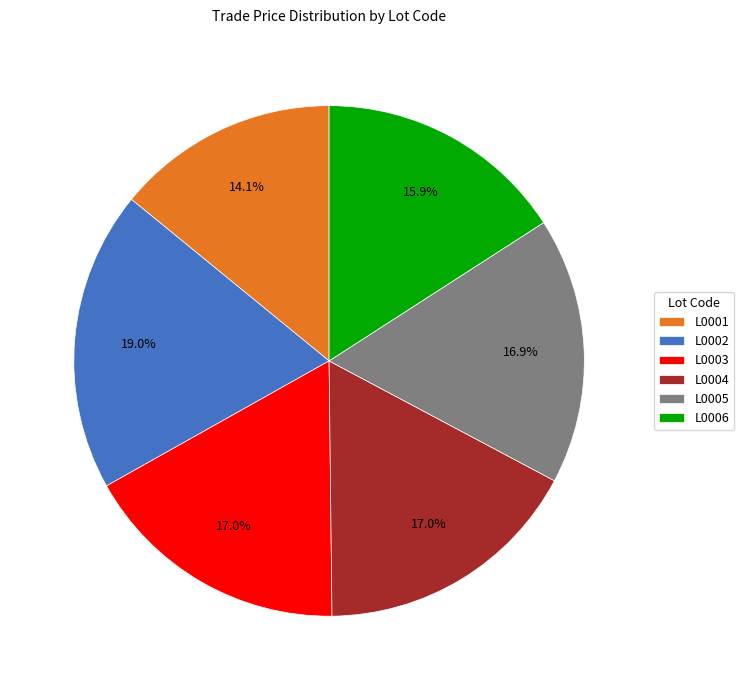

Does L0003 account for over 50% of the chart?

No